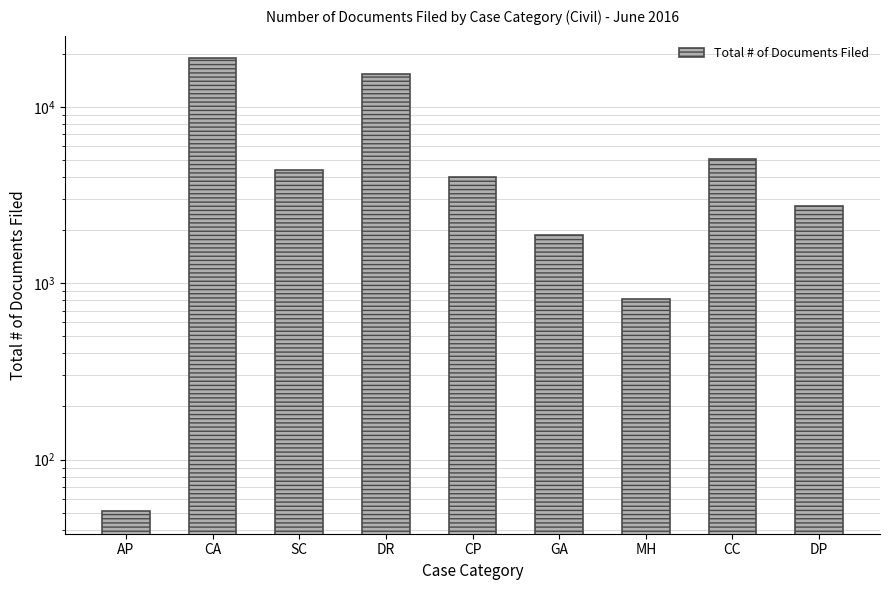

What is the change in value from CP to DP?

-1249